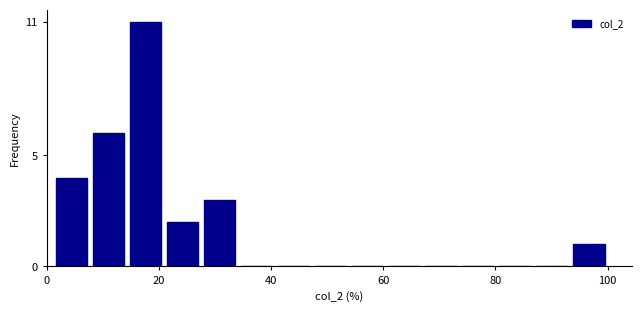

Around what value on the x-axis is the tallest bar? Give the approximate position of its centre, as read against the axis.

18